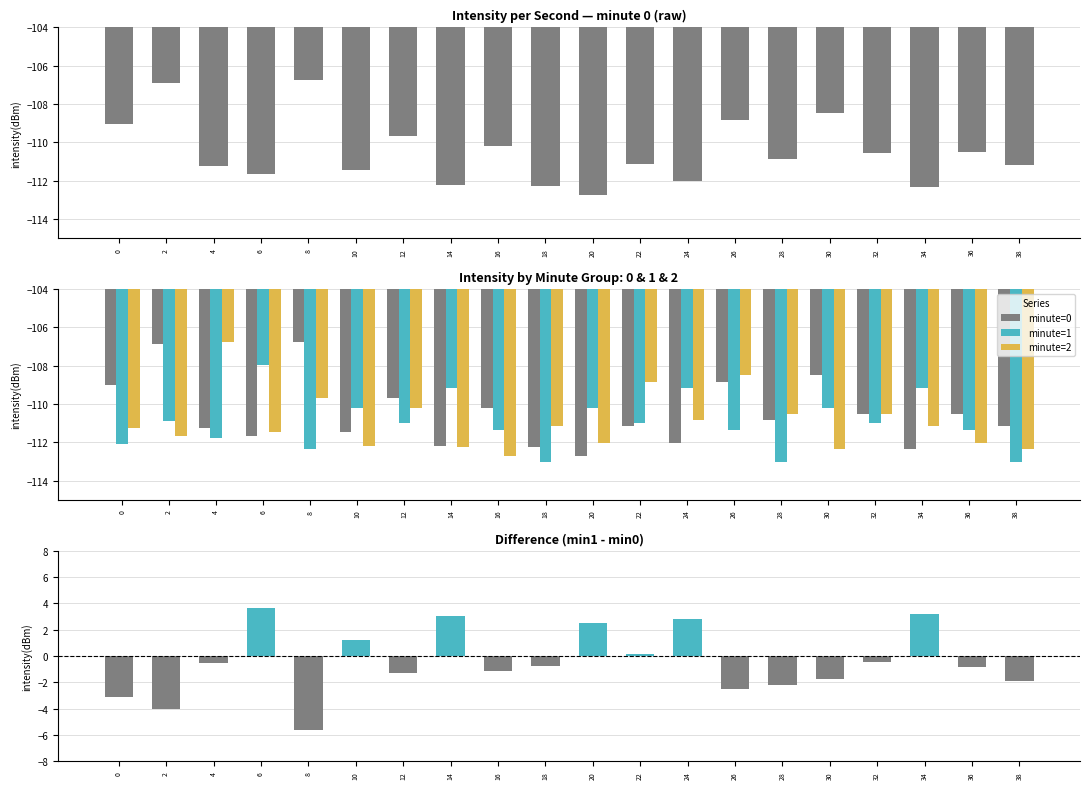

What is the sum of the minute=0 values at 38 and 32?

-221.7